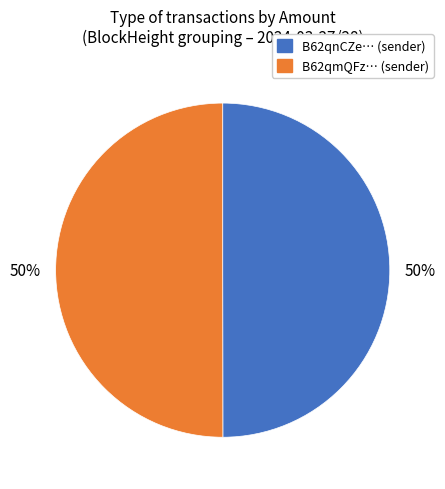

How many slices are in this pie chart?

2